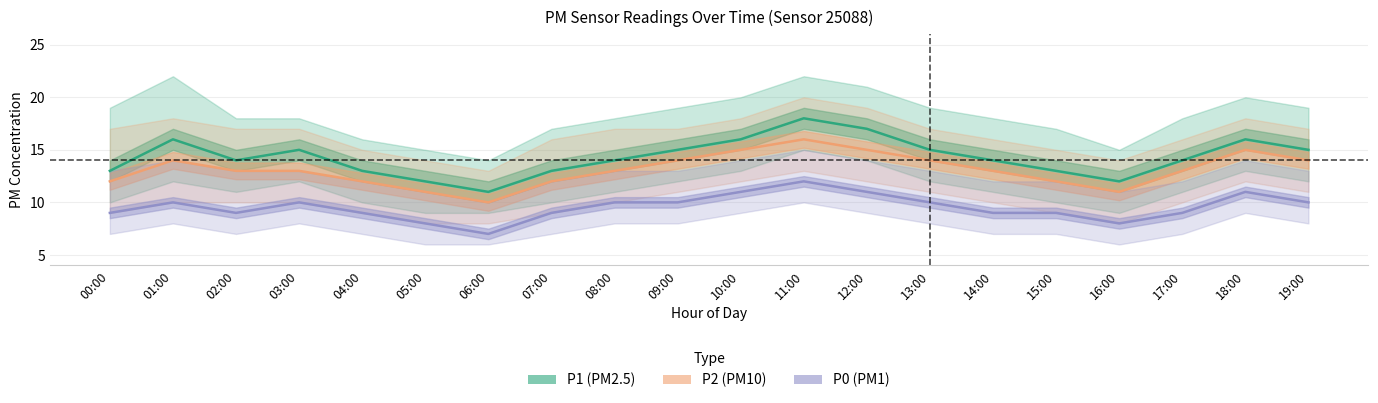

How many interior local valleys does the P1 series have?

3